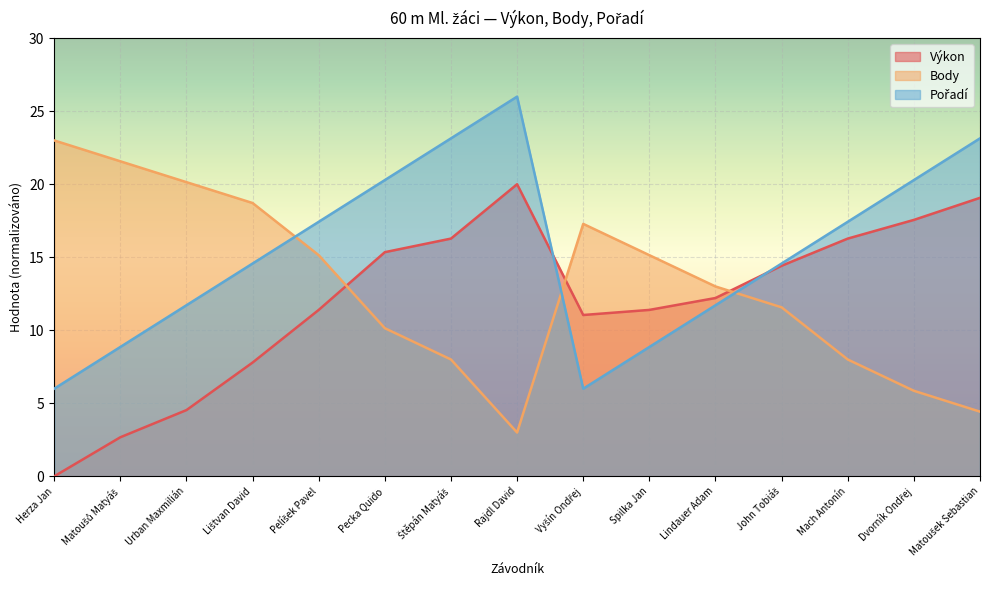

Does the chart display data point markers on the line(s)?

No